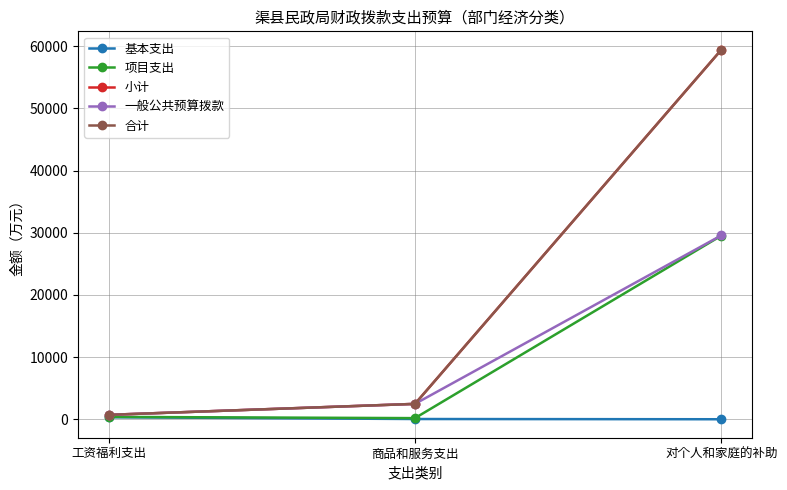

Between 商品和服务支出 and 工资福利支出, which is larger?

工资福利支出